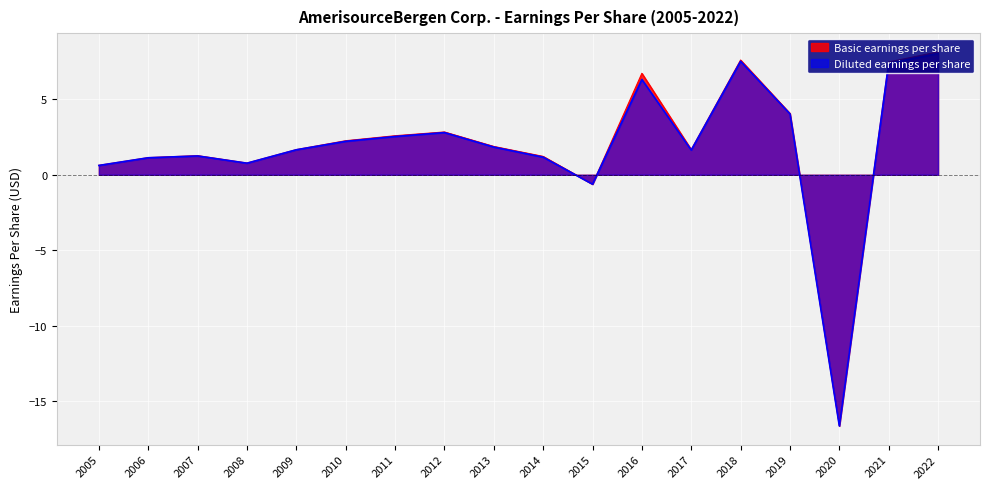

What are all the series names shown in the legend?

Basic earnings per share, Diluted earnings per share